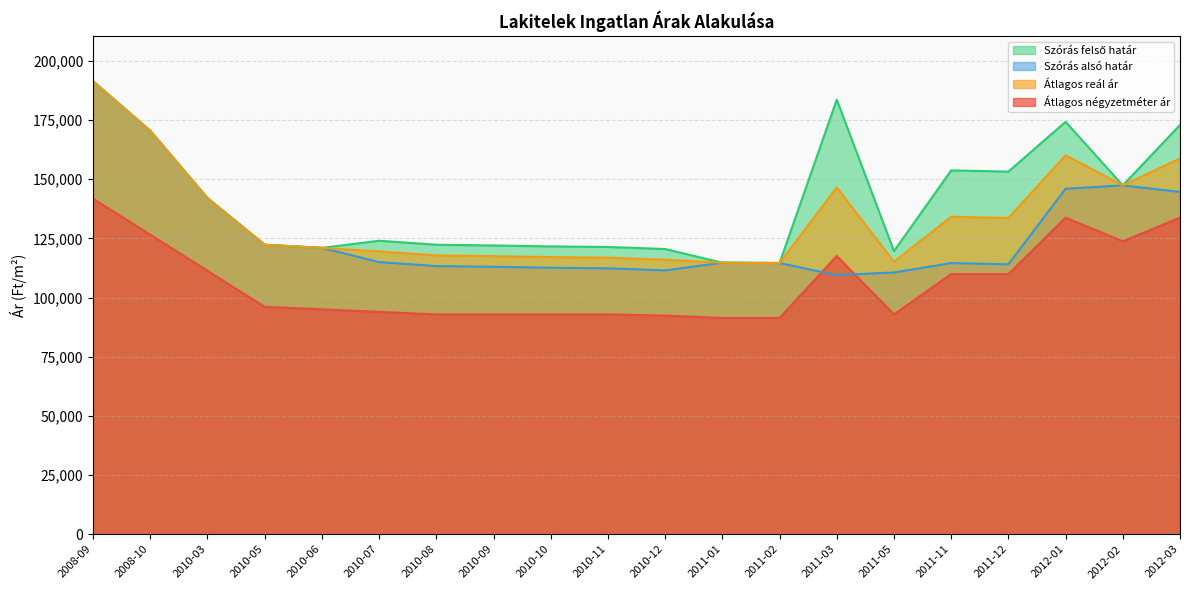

Which series changed the most between 2010-10 and 2012-01?

Szórás felső határ